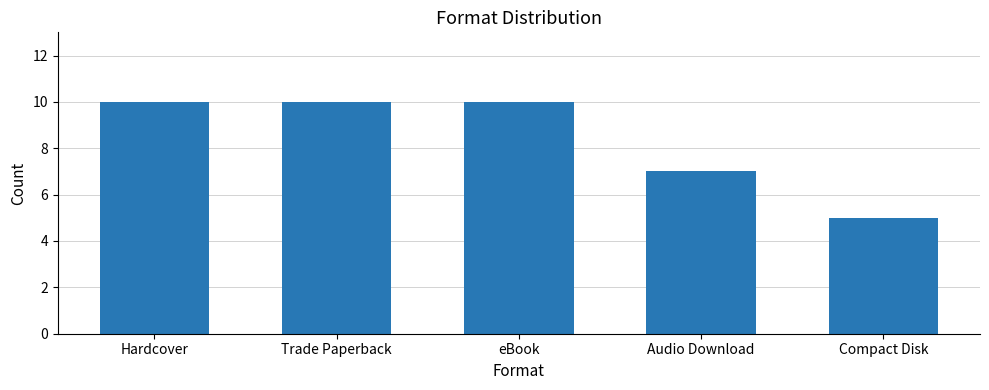

What is the maximum value shown in the chart?

10